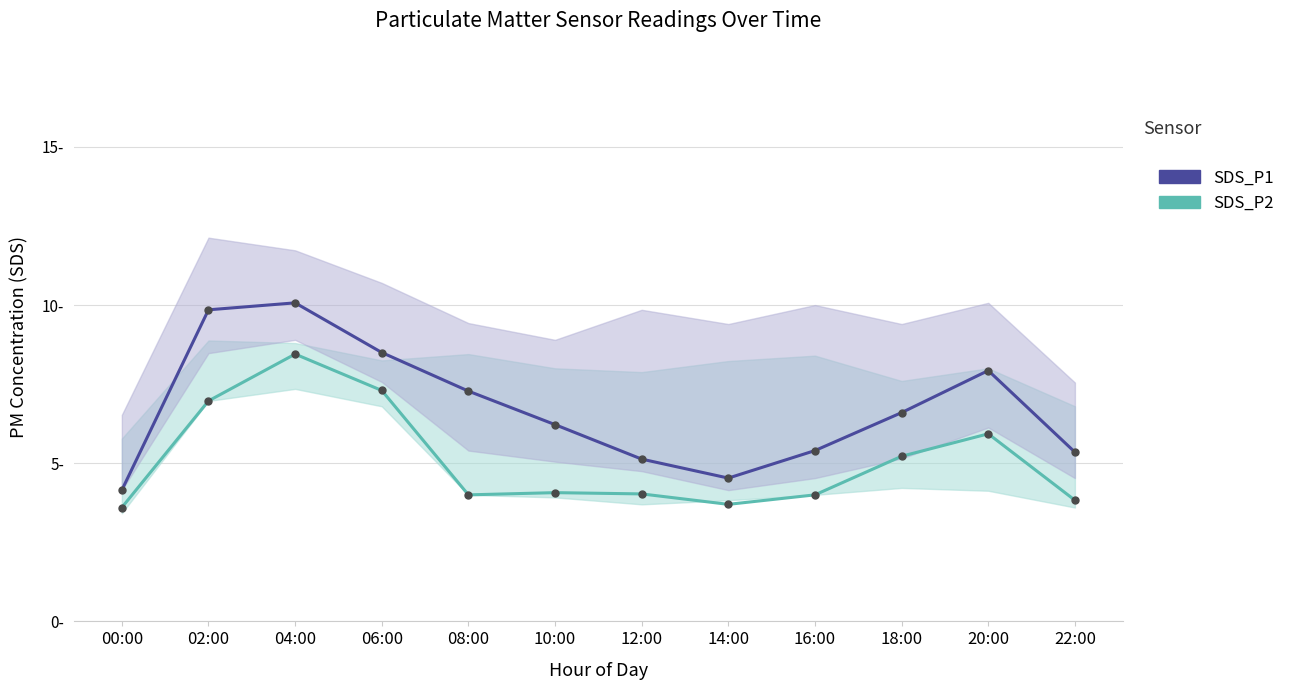

Count the number of data series in this chart.

2